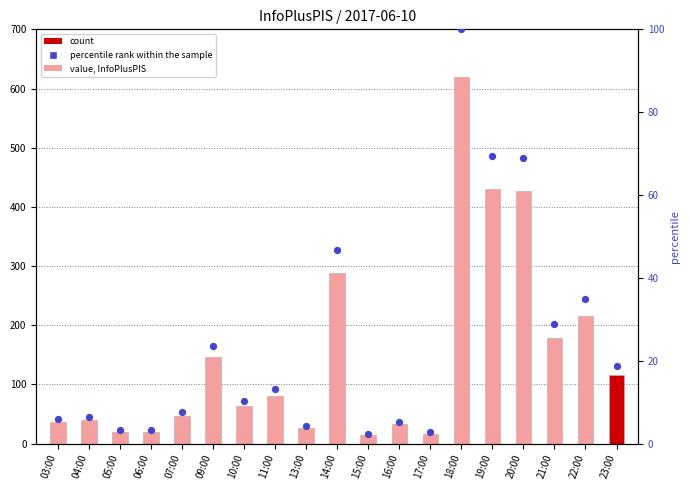

At which category is the sum across all series the highest?

18:00